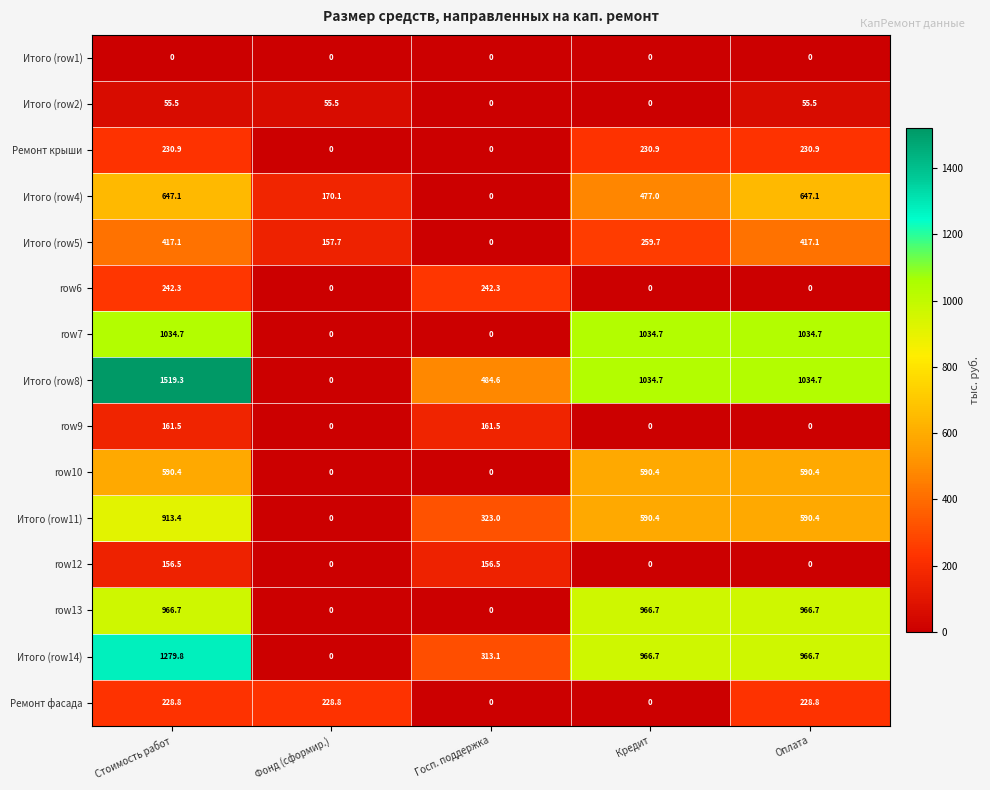

Which series has the widest spread of values?

Итого (row8)